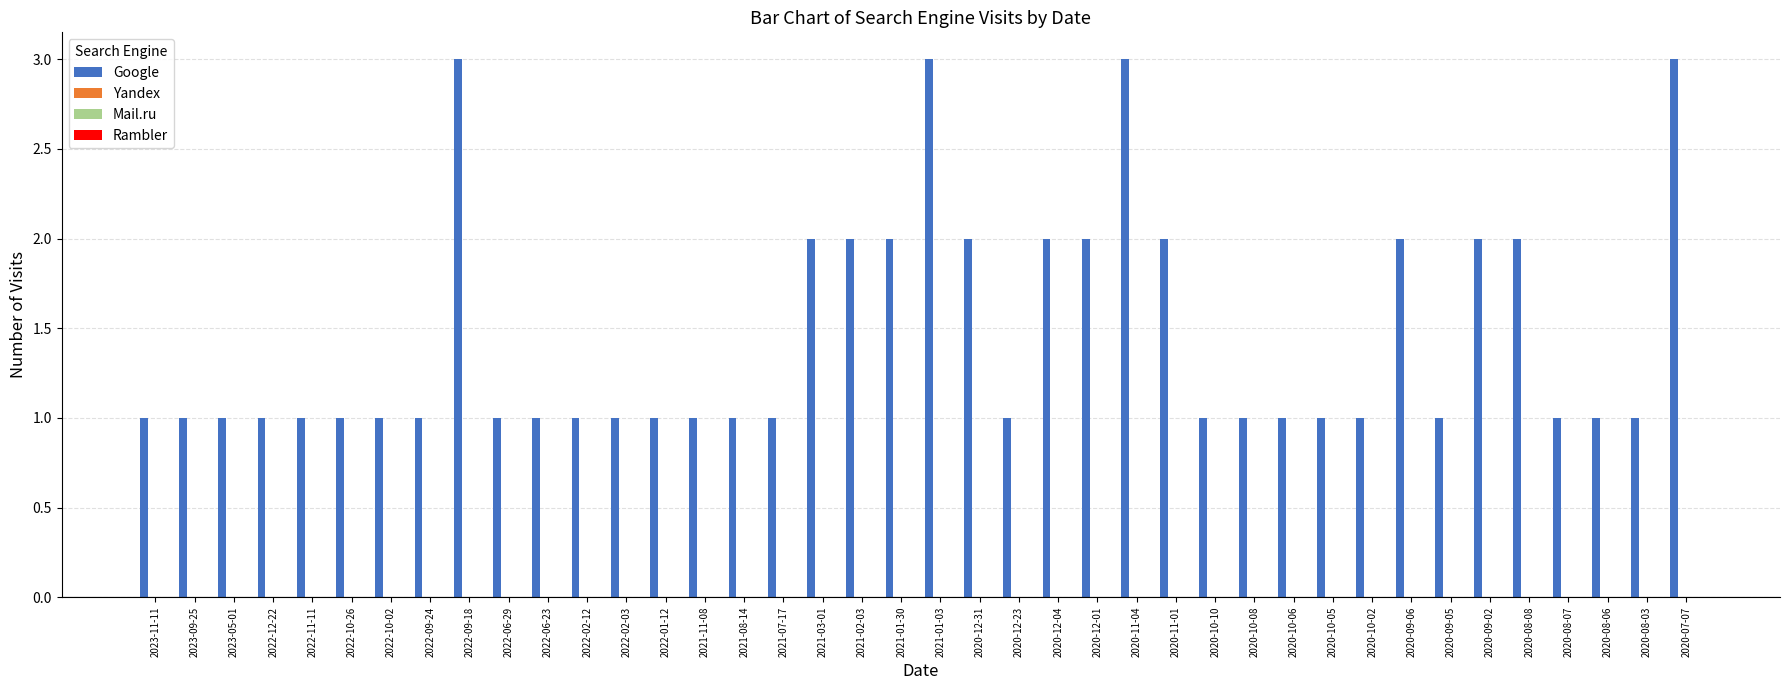

What is the value of the 34th bar from the left?

1